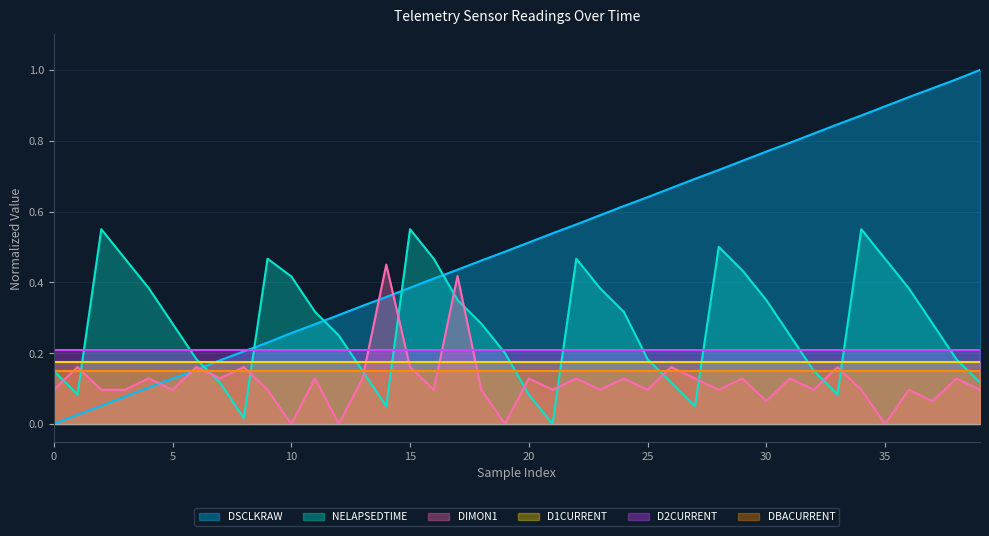

After their last crossing, which series has the higher values: DSCLKRAW or NELAPSEDTIME?

DSCLKRAW